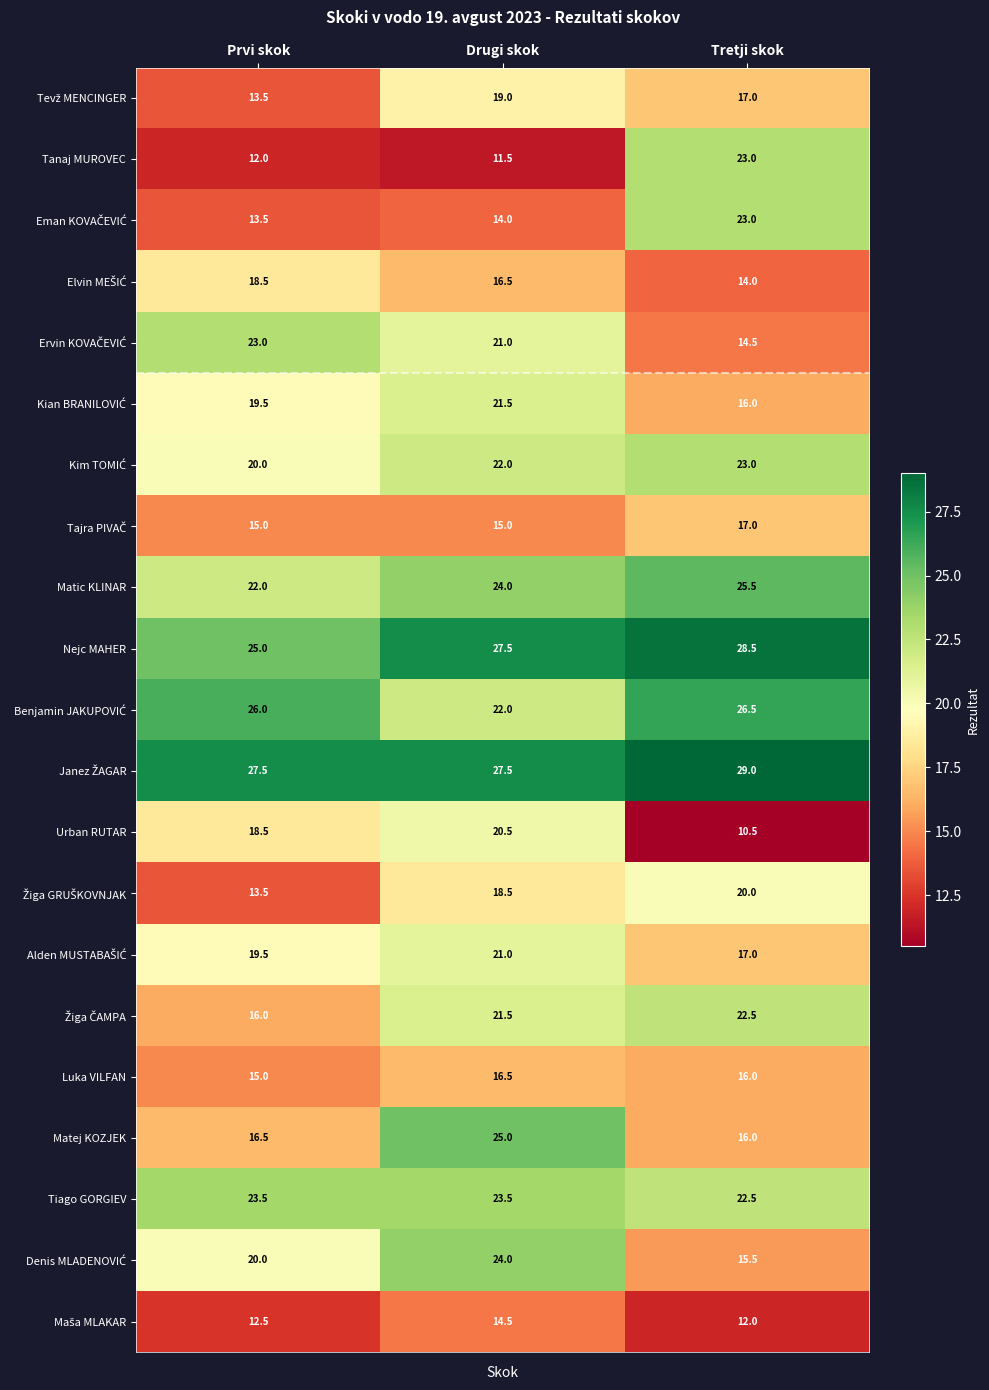

Count the number of data series in this chart.

21